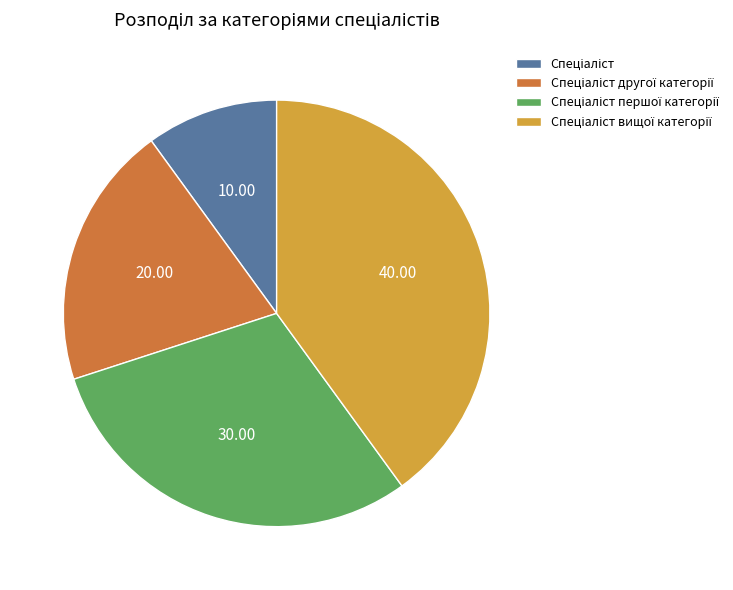

Is there any slice that represents more than half of the pie?

No